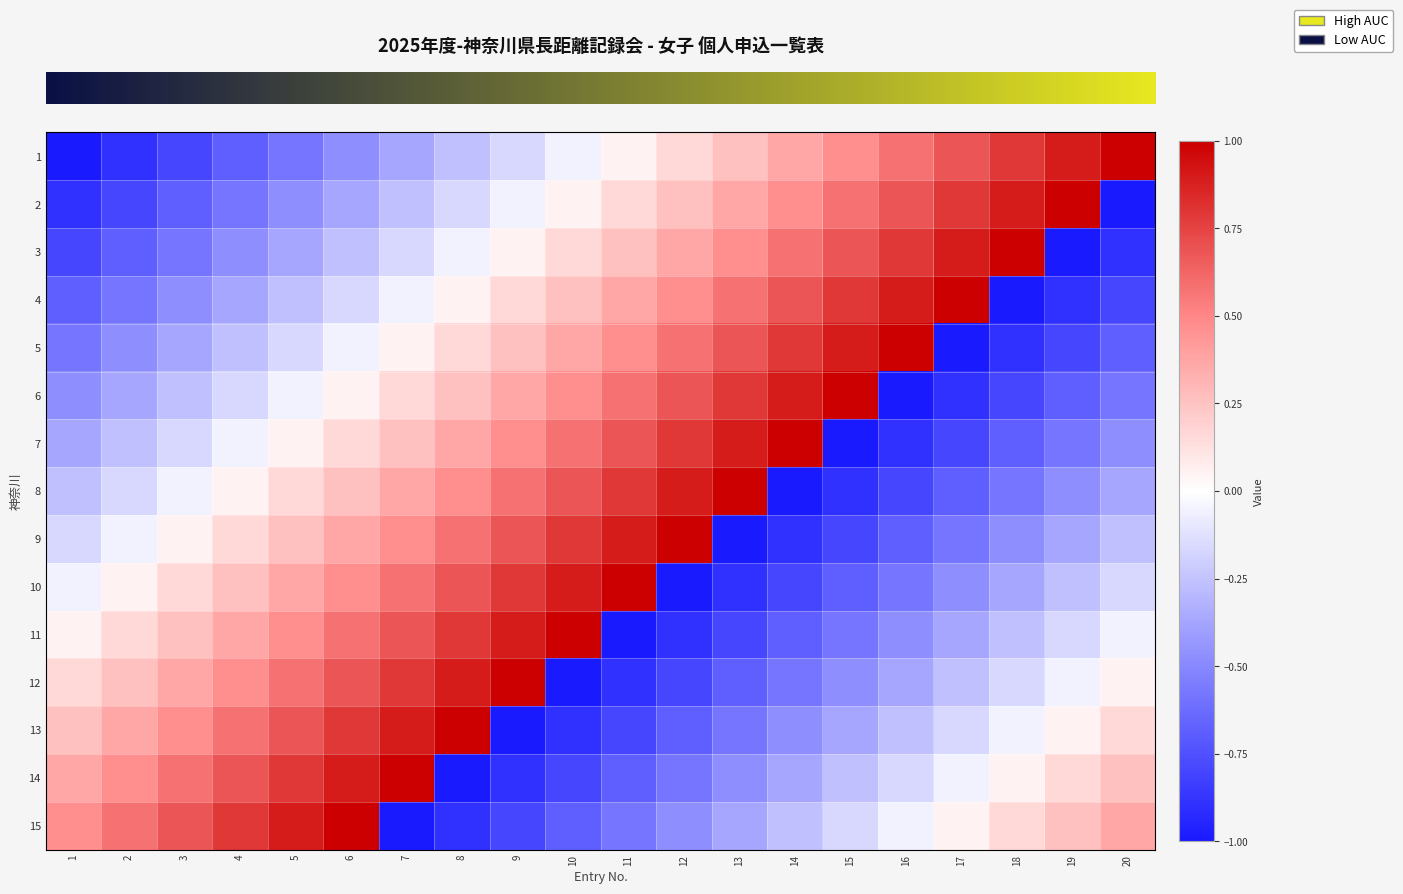

What is the spread (max minus min) of values at 16?

2.0